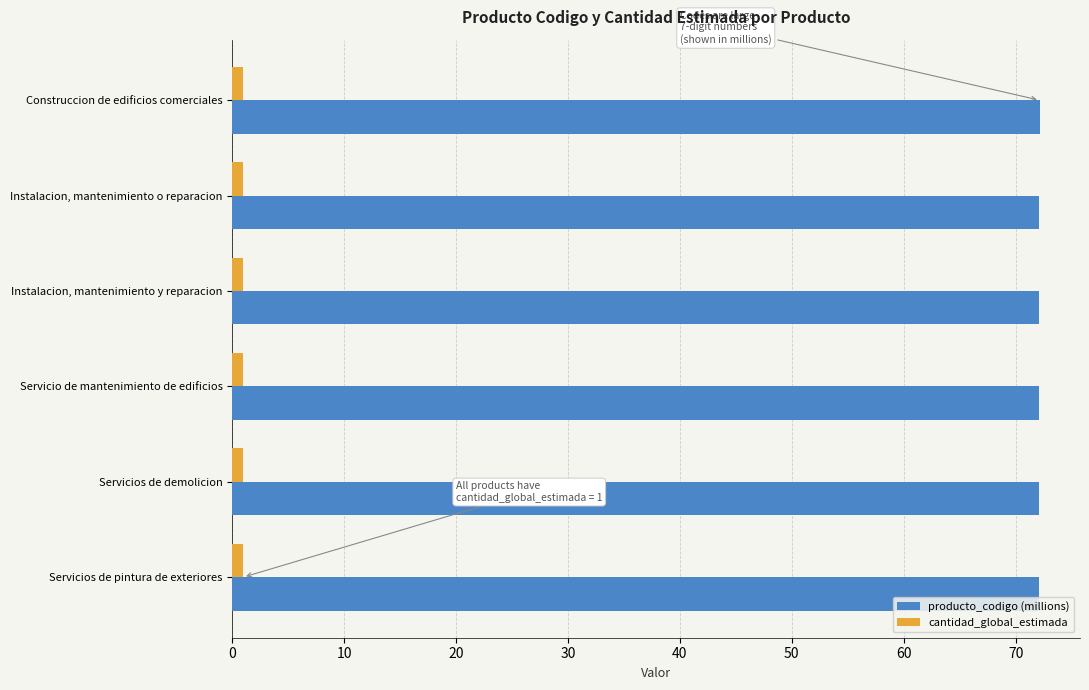

Rank the series by their maximum value, from highest to lowest.

producto_codigo (millions), cantidad_global_estimada